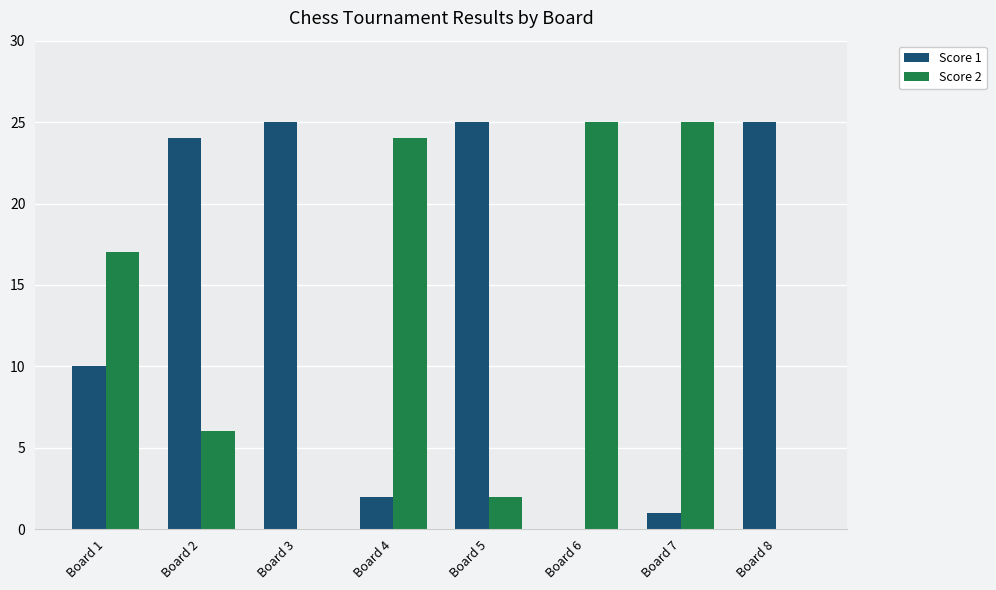

Between Board 2 and Board 8, which series saw the biggest shift?

Score 2